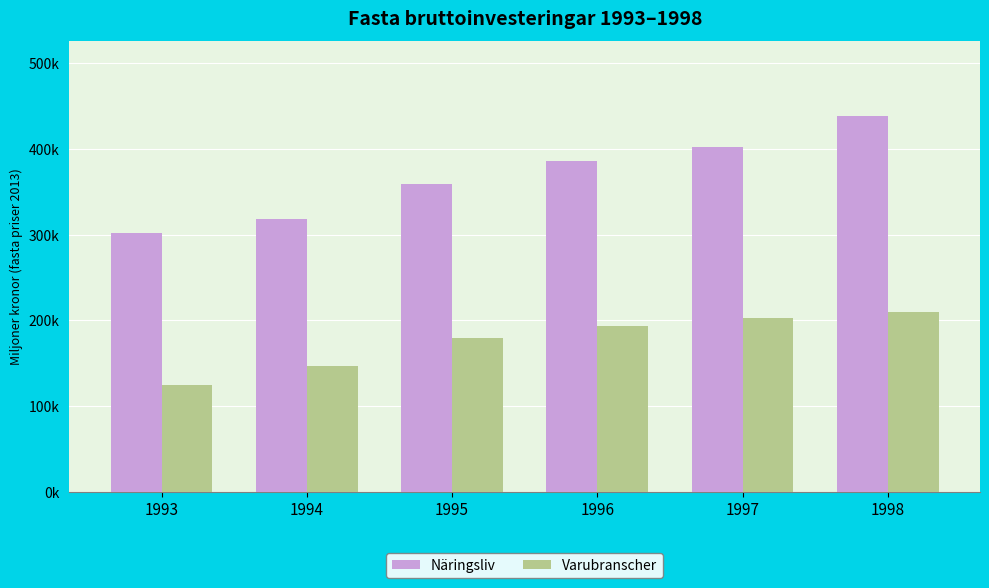

At which category is the sum across all series the highest?

1998